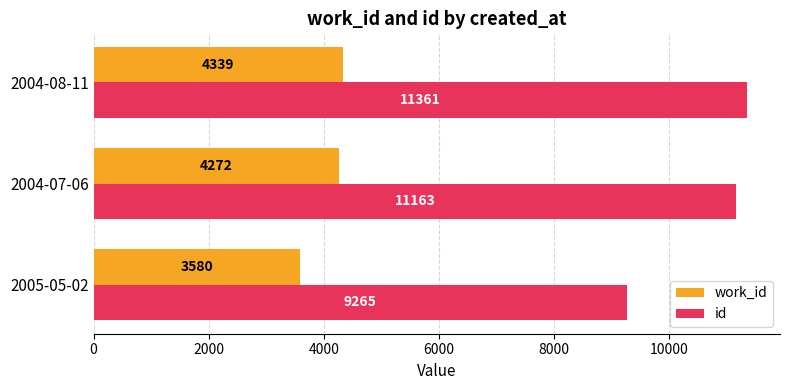

What is the average value of the work_id series?

4064